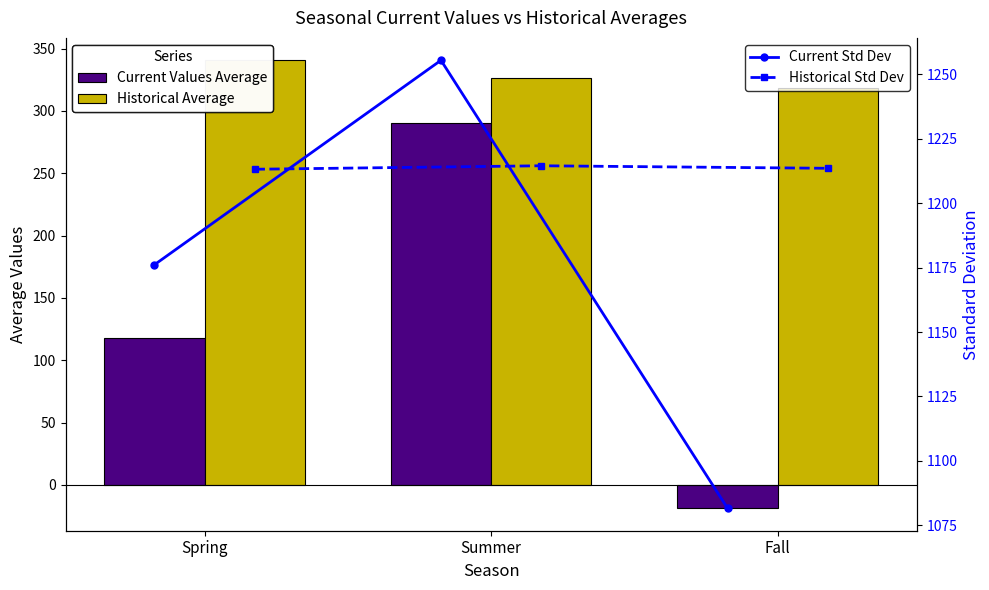

Reading right to left, list all the values displayed in this chart.

Current Values Average: -18.8	290.4	118.2
Historical Average: 318.3	326.5	340.6
Current Std Dev: 1081.6	1255.5	1176.1
Historical Std Dev: 1213.5	1214.5	1213.2